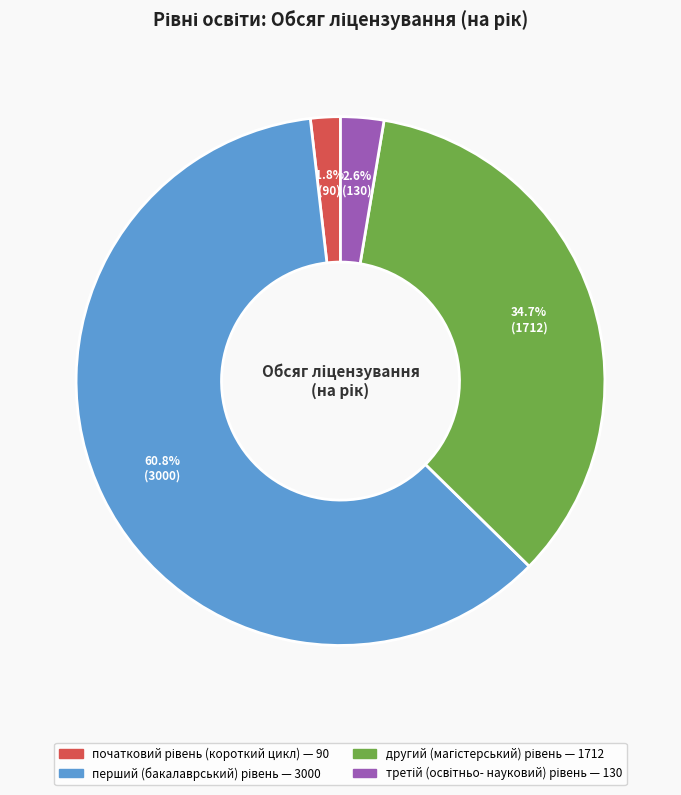

Count the number of slices in the pie.

4